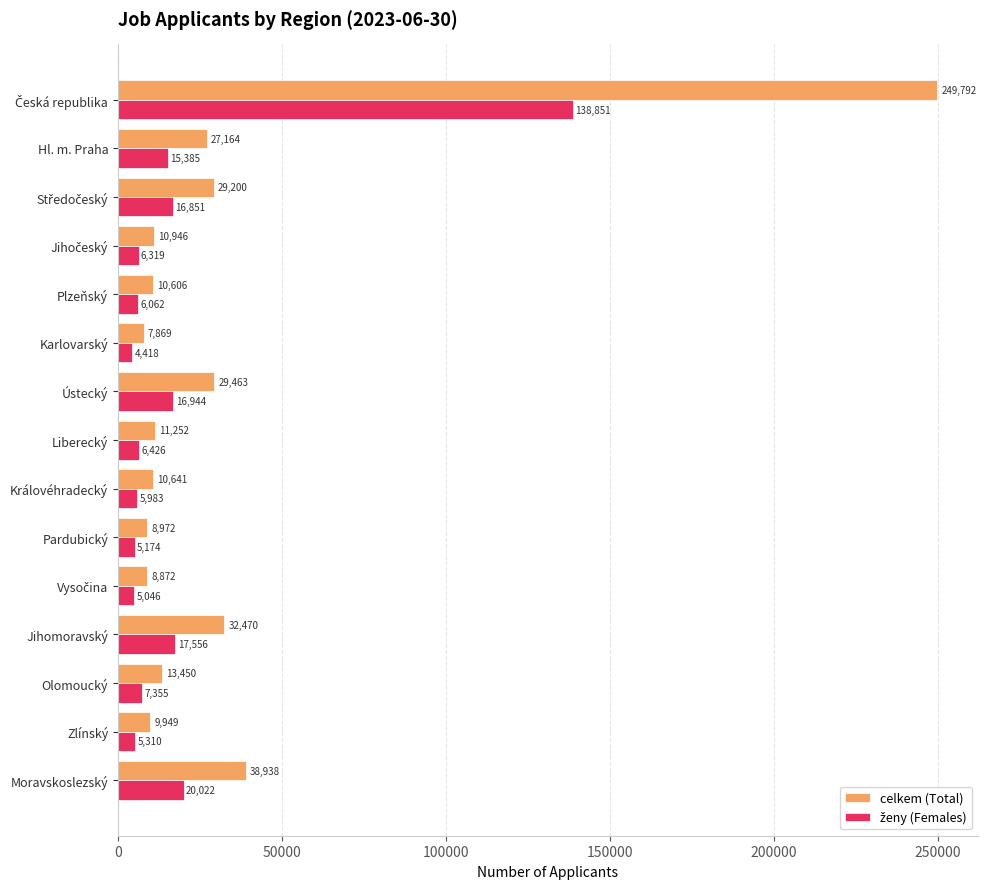

Which series has the largest total across all categories?

celkem (Total)